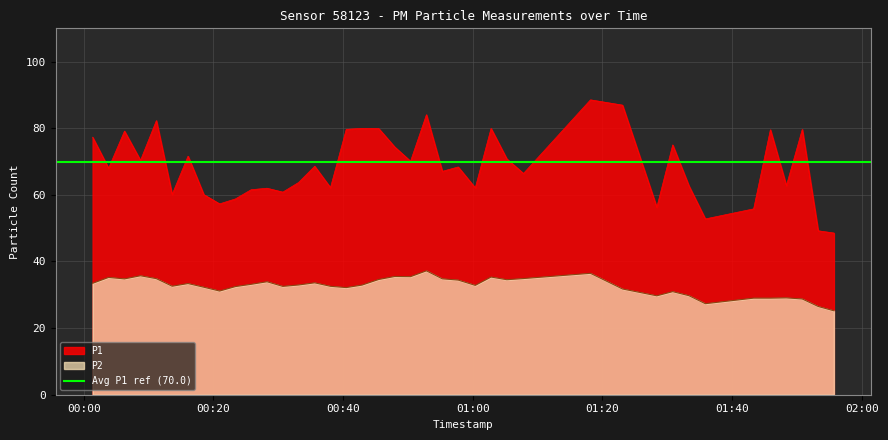

True or false: P2 and P1 intersect in this chart.

False